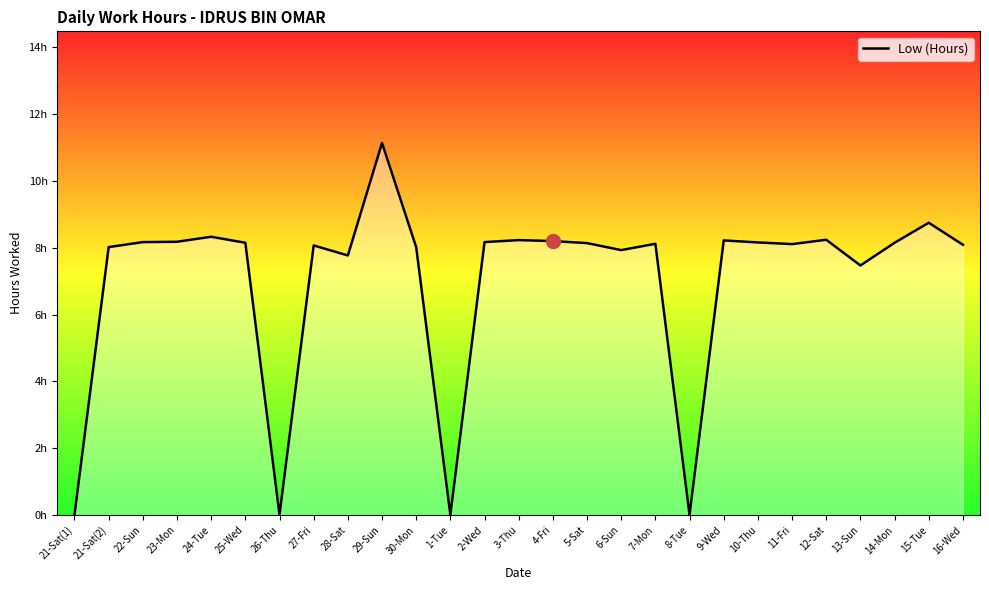

Where is the data nearest to the value 5?

13-Sun